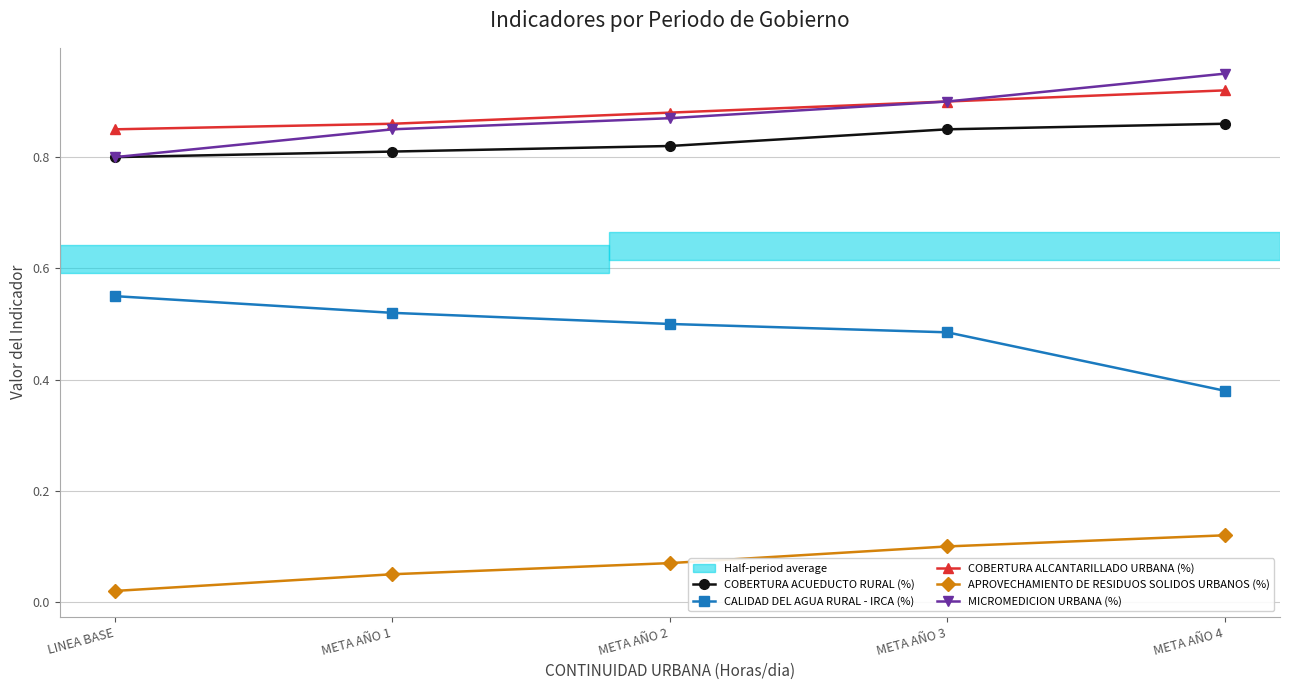

Which series has the widest spread of values?

CALIDAD DEL AGUA RURAL - IRCA (%)